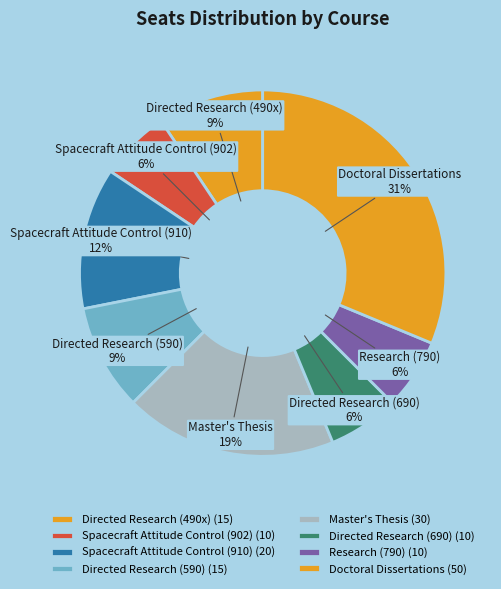

Combined, do Directed Research (490x) and Directed Research (590) account for over 50%?

No